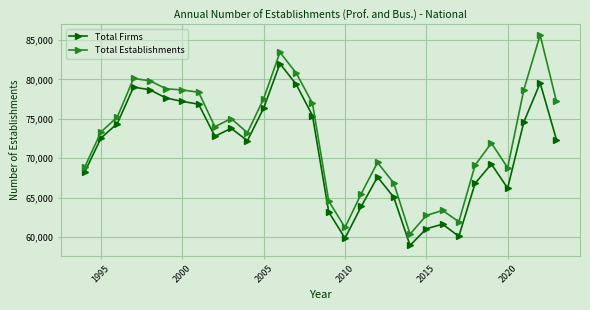

What is the average value of the Total Establishments series?

72730